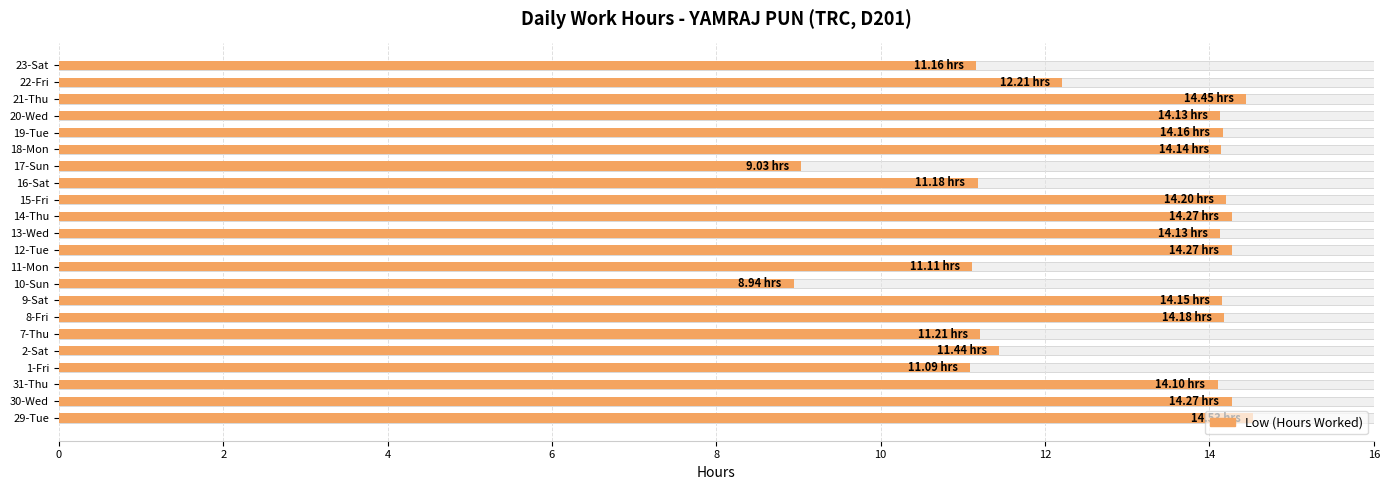

The chart shows a value of 17.8 at 2-Sat. True or false?

False